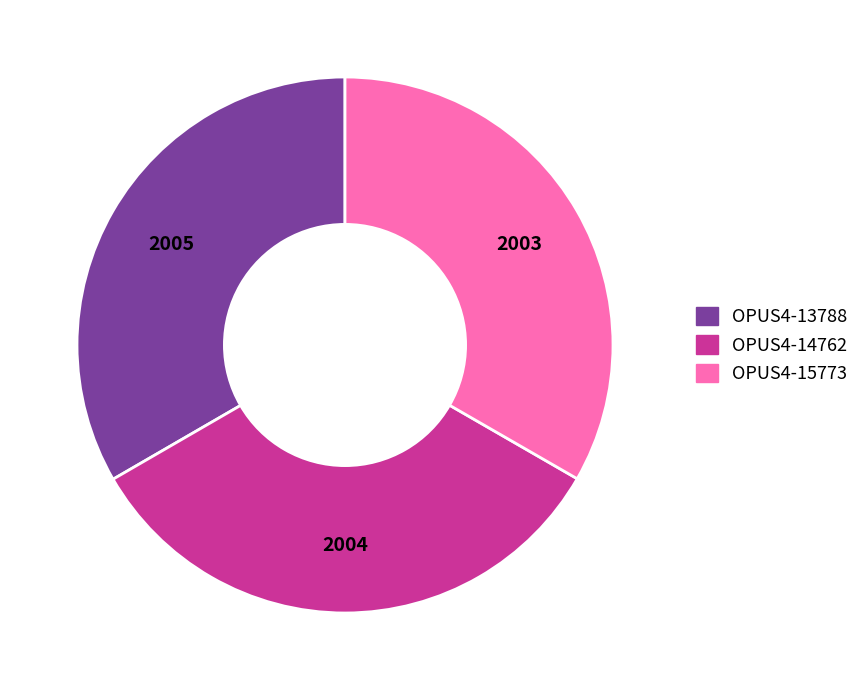

Is it true that OPUS4-14762 is 33% of the pie?

True